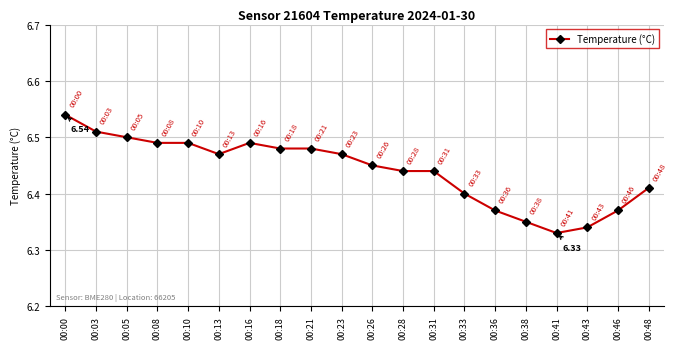

What is the sum of the values at 00:33 and 00:31?

12.8